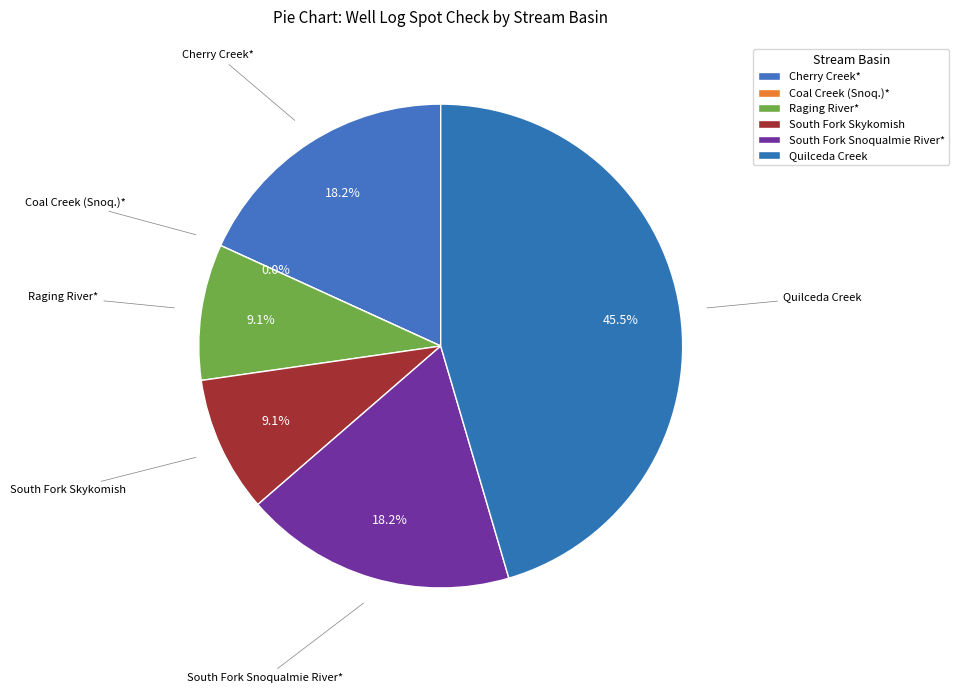

Count the number of slices in the pie.

6